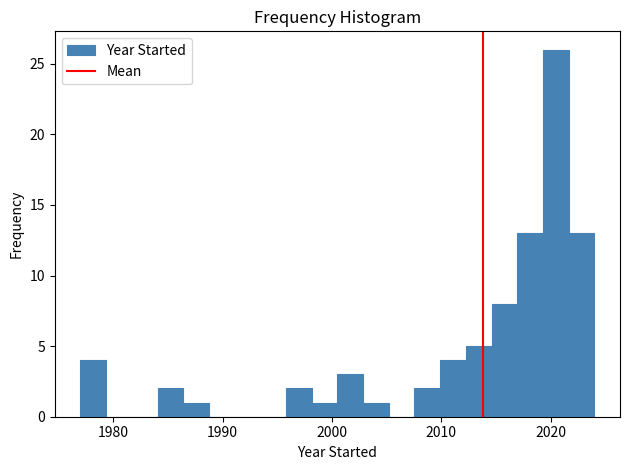

Around what value on the x-axis is the tallest bar? Give the approximate position of its centre, as read against the axis.

2020